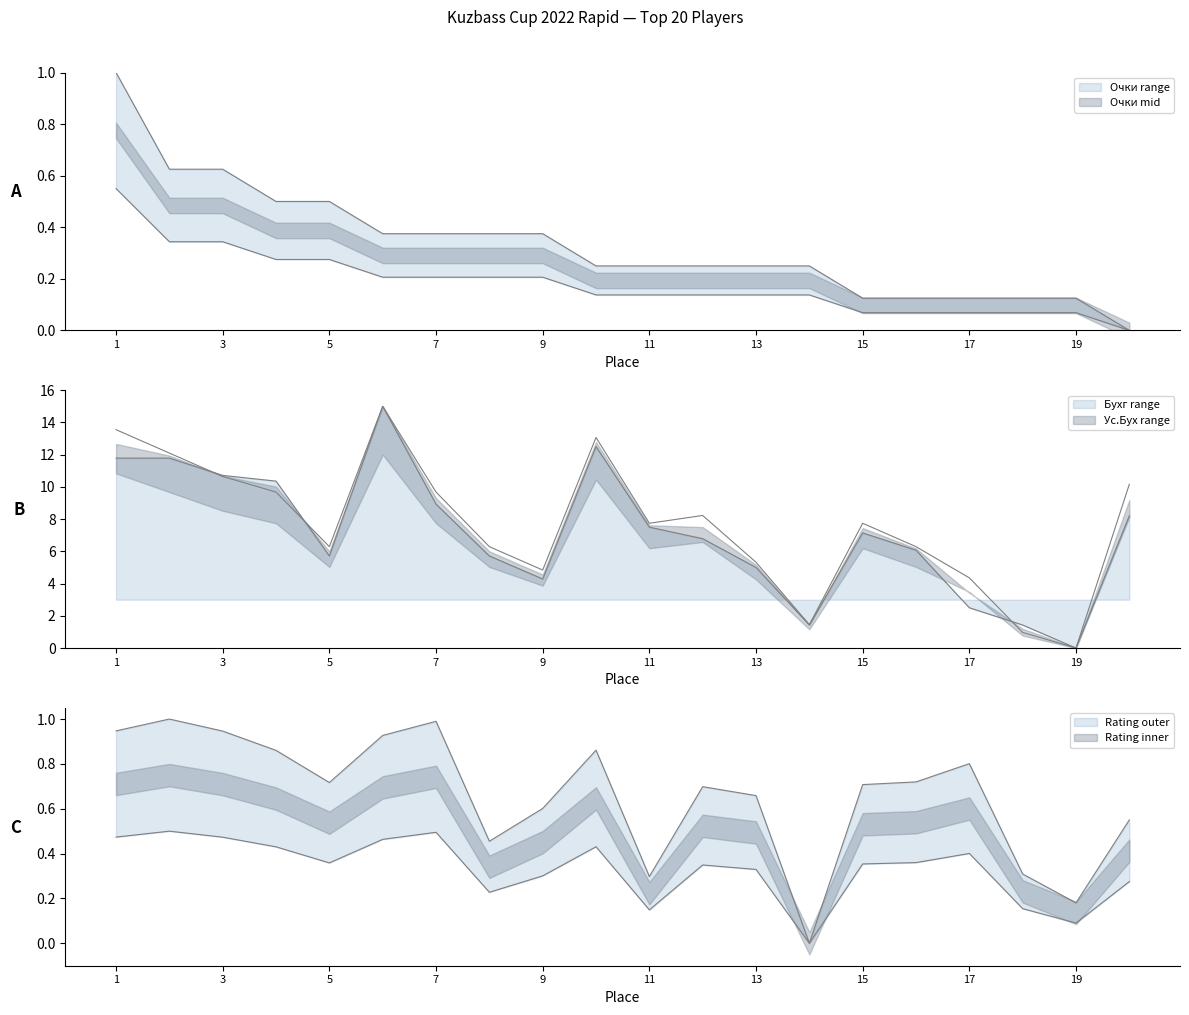

The value of Рейтинг at 11 is 0.3. True or false?

True